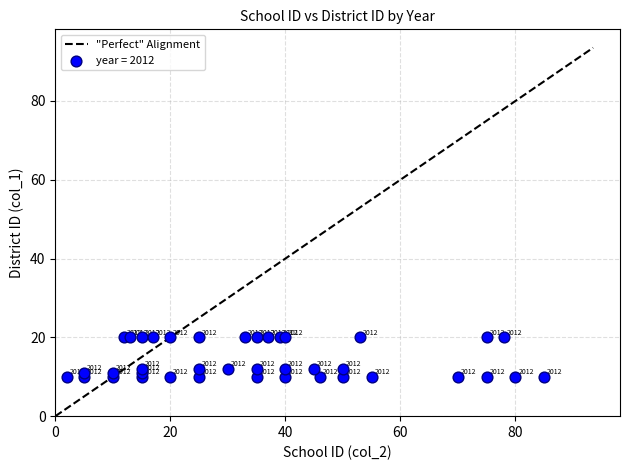

What is the range of Y values (max minus min)?

10